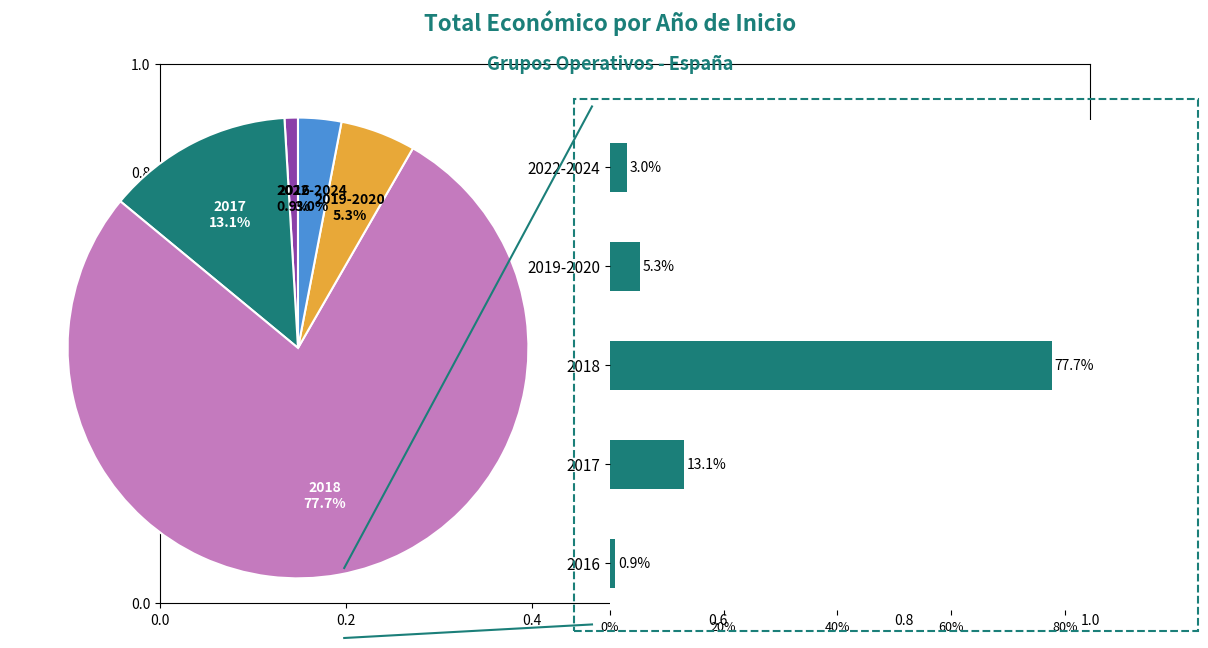

Is it true that 2016 is 1% of the pie?

True